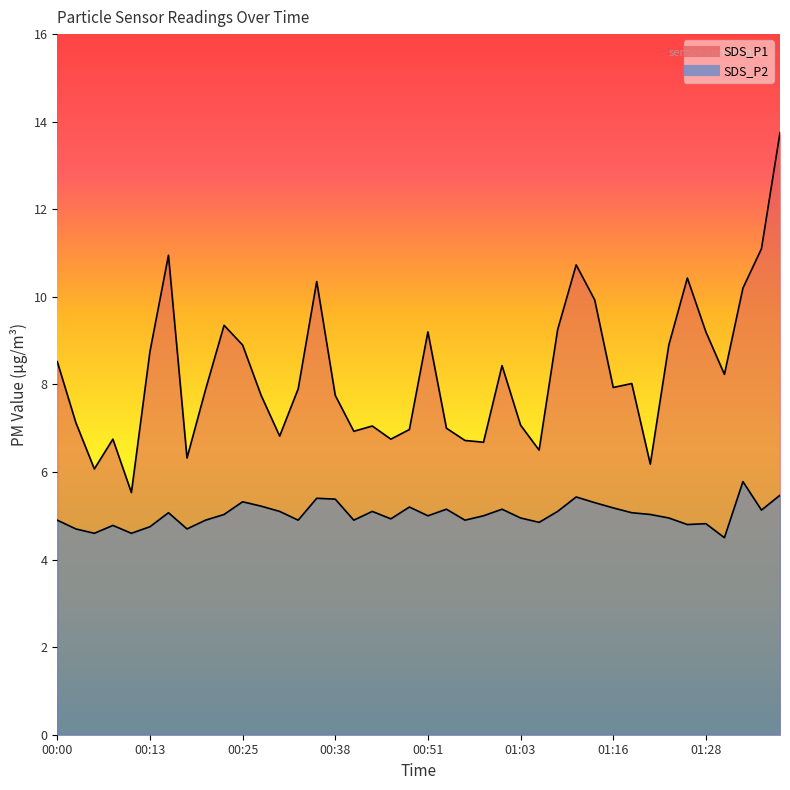

Reading left to right, extract all data points from this chart.

SDS_P1: 8.5	7.1	6.1	6.8	5.5	8.8	10.9	6.3	7.9	9.3	8.9	7.8	6.8	7.9	10.3	7.8	6.9	7.0	6.8	7.0	9.2	7.0	6.7	6.7	8.4	7.1	6.5	9.2	10.7	9.9	7.9	8.0	6.2	8.9	10.4	9.2	8.2	10.2	11.1	13.8
SDS_P2: 4.9	4.7	4.6	4.8	4.6	4.8	5.1	4.7	4.9	5.0	5.3	5.2	5.1	4.9	5.4	5.4	4.9	5.1	4.9	5.2	5.0	5.2	4.9	5.0	5.2	5.0	4.8	5.1	5.4	5.3	5.2	5.1	5.0	5.0	4.8	4.8	4.5	5.8	5.1	5.5